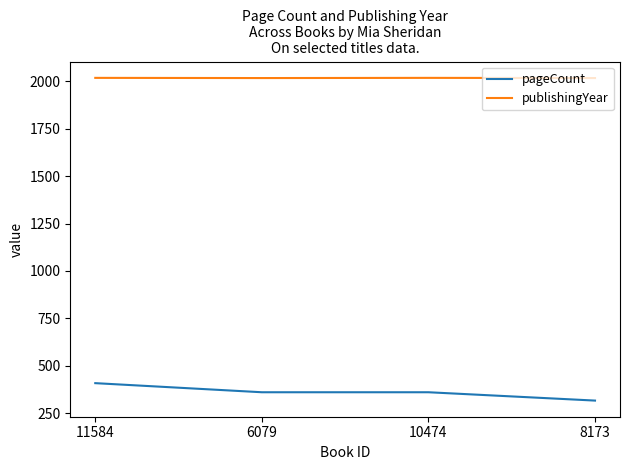

How many distinct data groups are displayed?

2